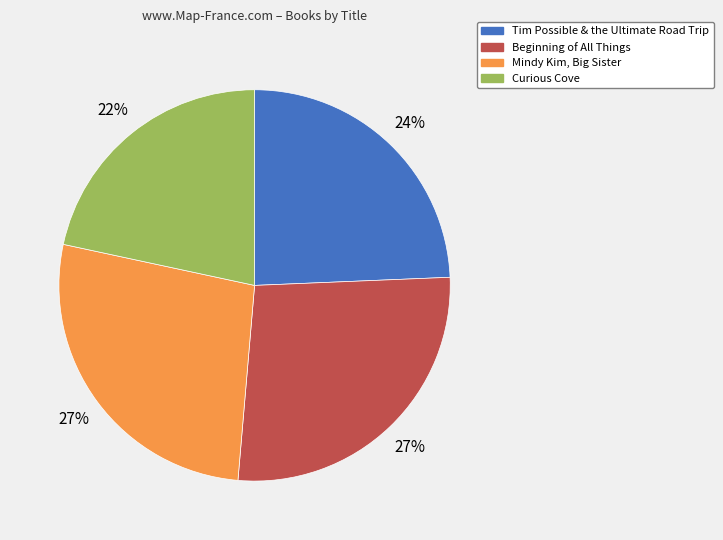

To the nearest percent, what is the difference between the largest and smallest slice percentages?

5%